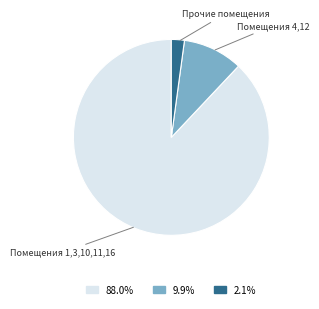

Does any single category account for the majority?

Yes